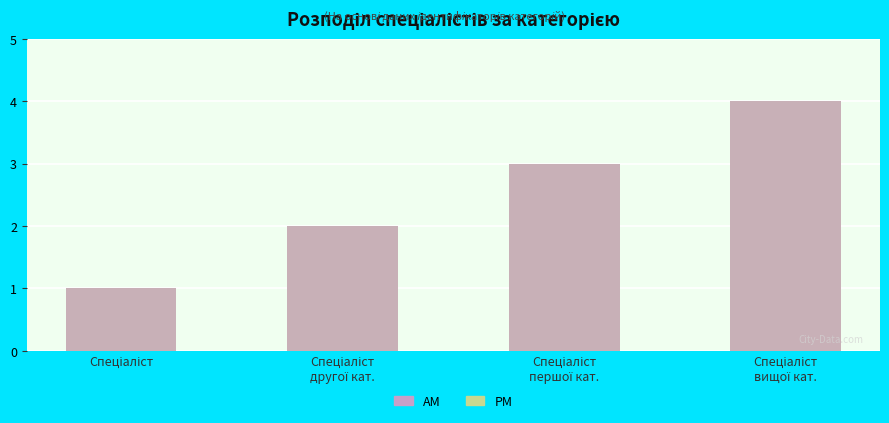

Reading left to right, transcribe all the data shown in this chart.

PM: Спеціаліст=1	Спеціаліст
другої кат.=2	Спеціаліст
першої кат.=3	Спеціаліст
вищої кат.=4
AM: Спеціаліст=1	Спеціаліст
другої кат.=2	Спеціаліст
першої кат.=3	Спеціаліст
вищої кат.=4